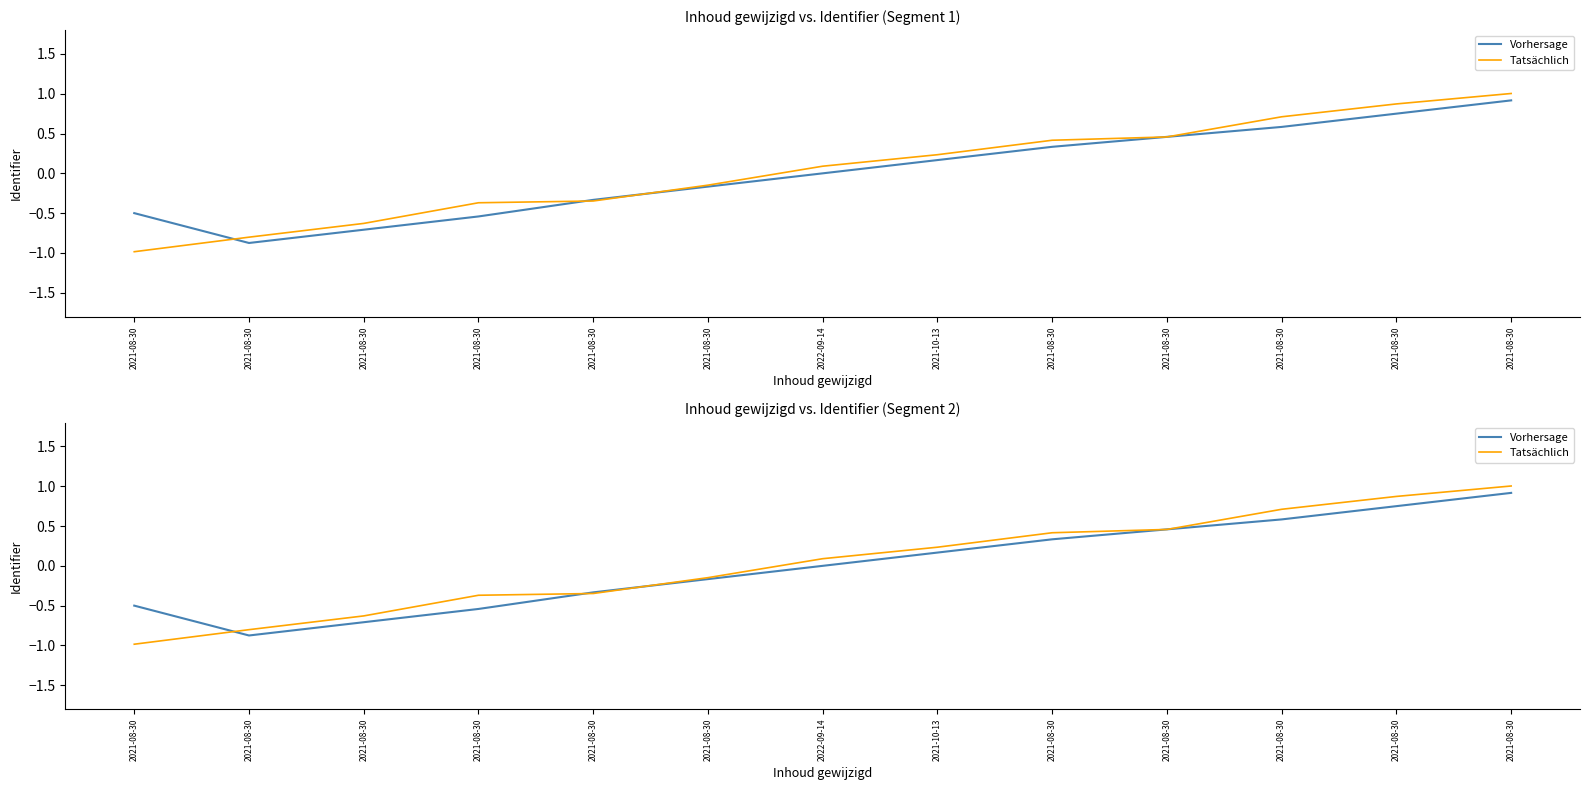

Read the Tatsächlich value at 2021-08-30.

0.5